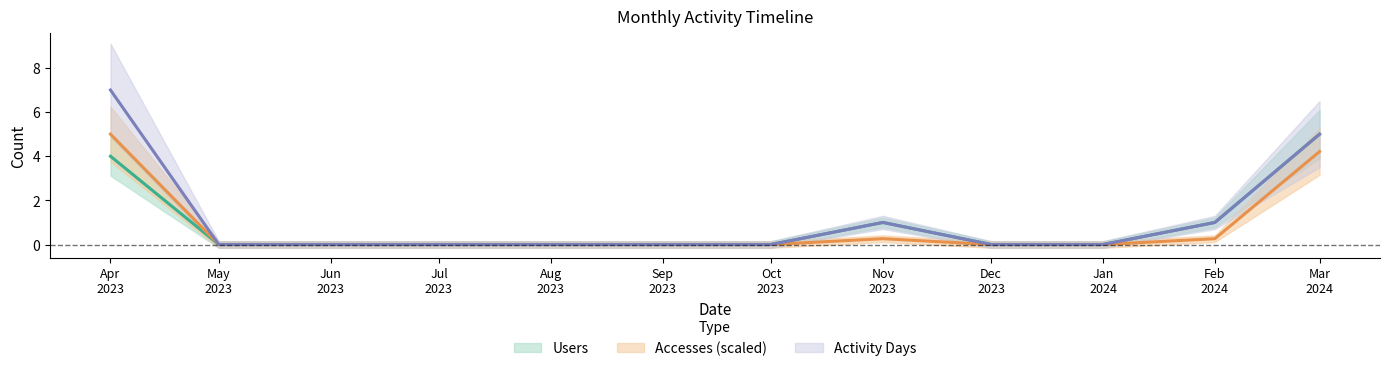

At which label does Activity Days reach its peak?

Apr 2023